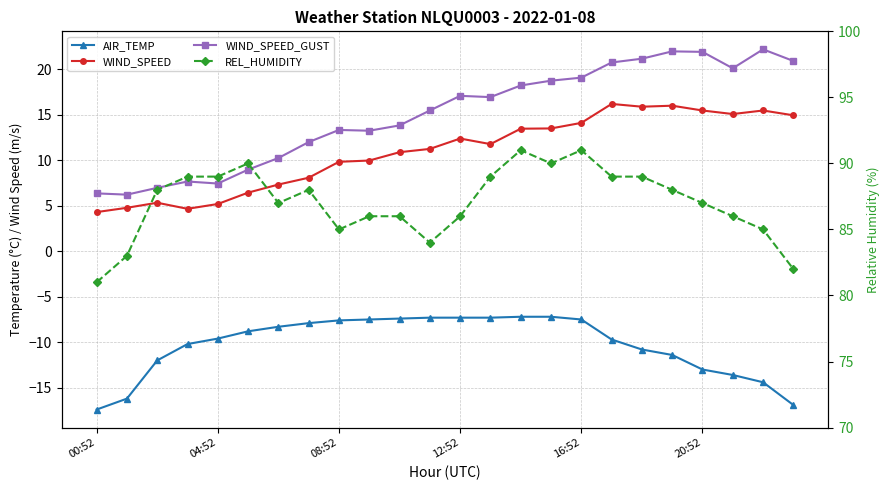

What are all the series names shown in the legend?

AIR_TEMP, WIND_SPEED, WIND_SPEED_GUST, REL_HUMIDITY